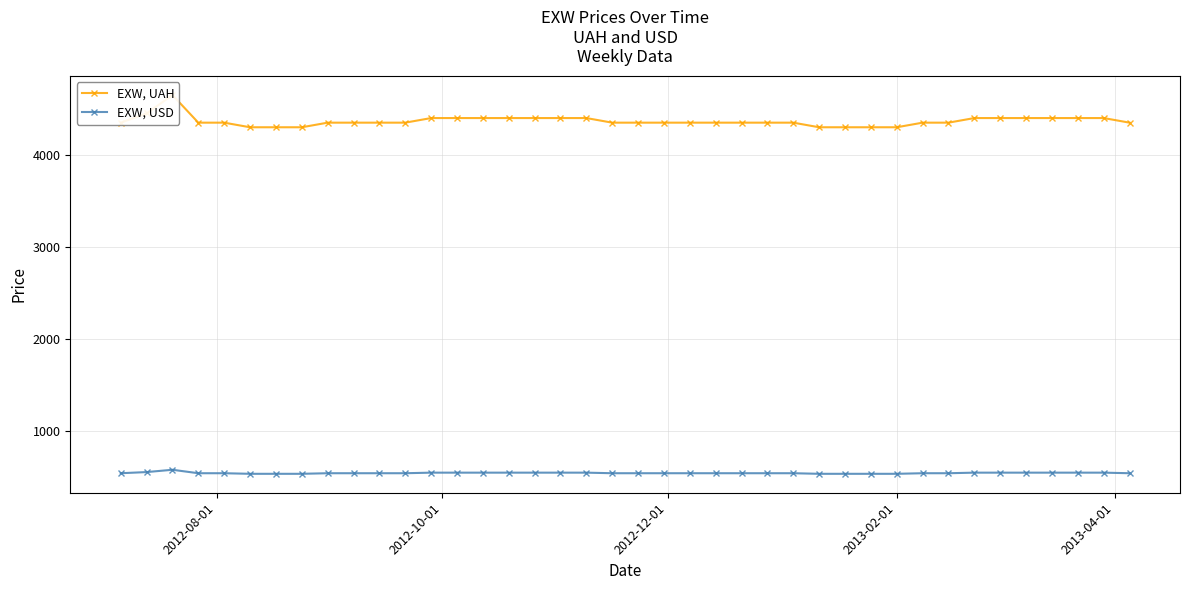

What is the value of the EXW, USD point at the 39th from the left?

550.5